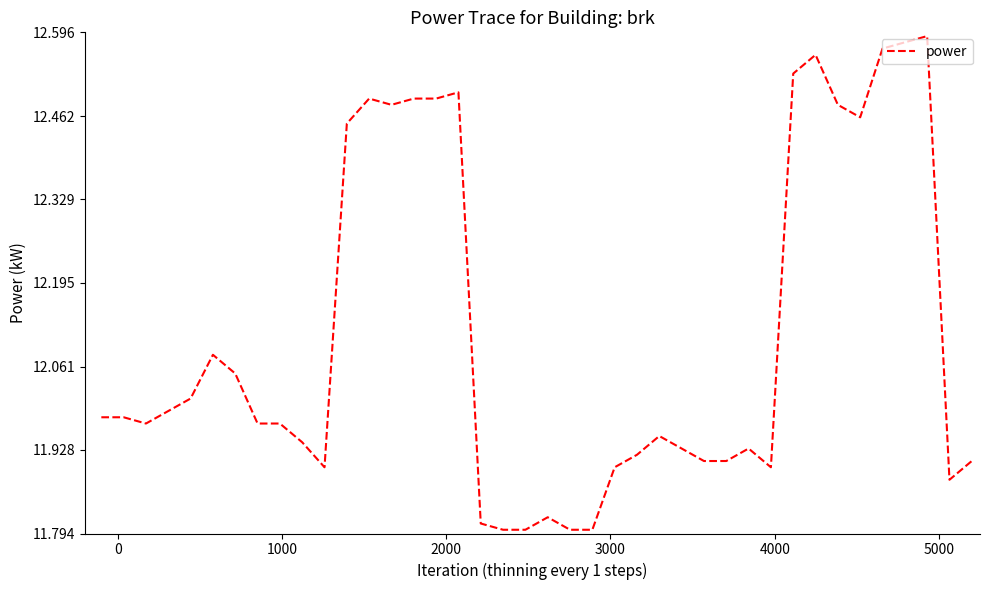

What is the difference between the maximum and minimum values?

0.8